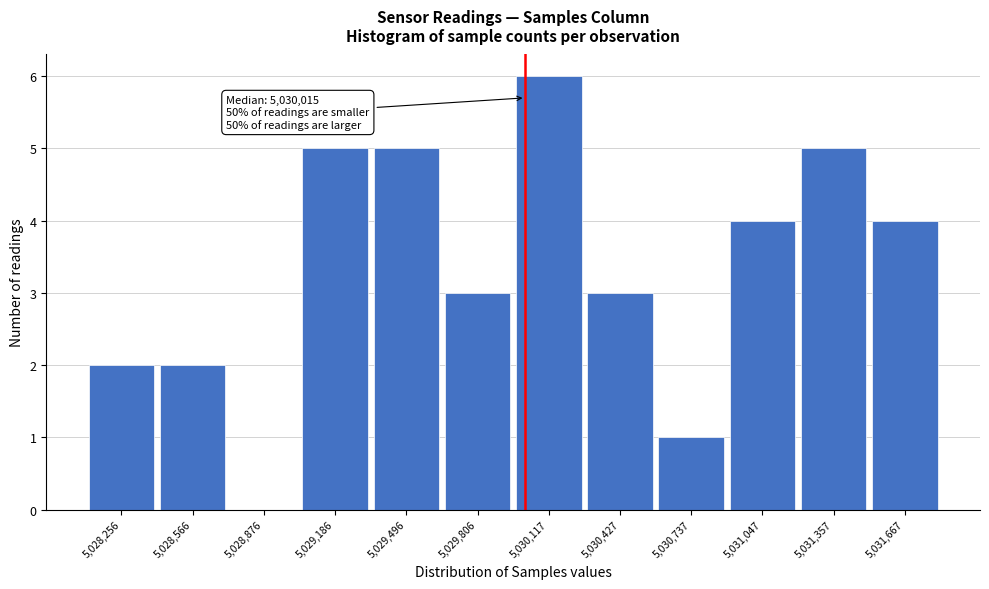

Over which range of the x-axis is the bar tallest?

5029950 to 5030250